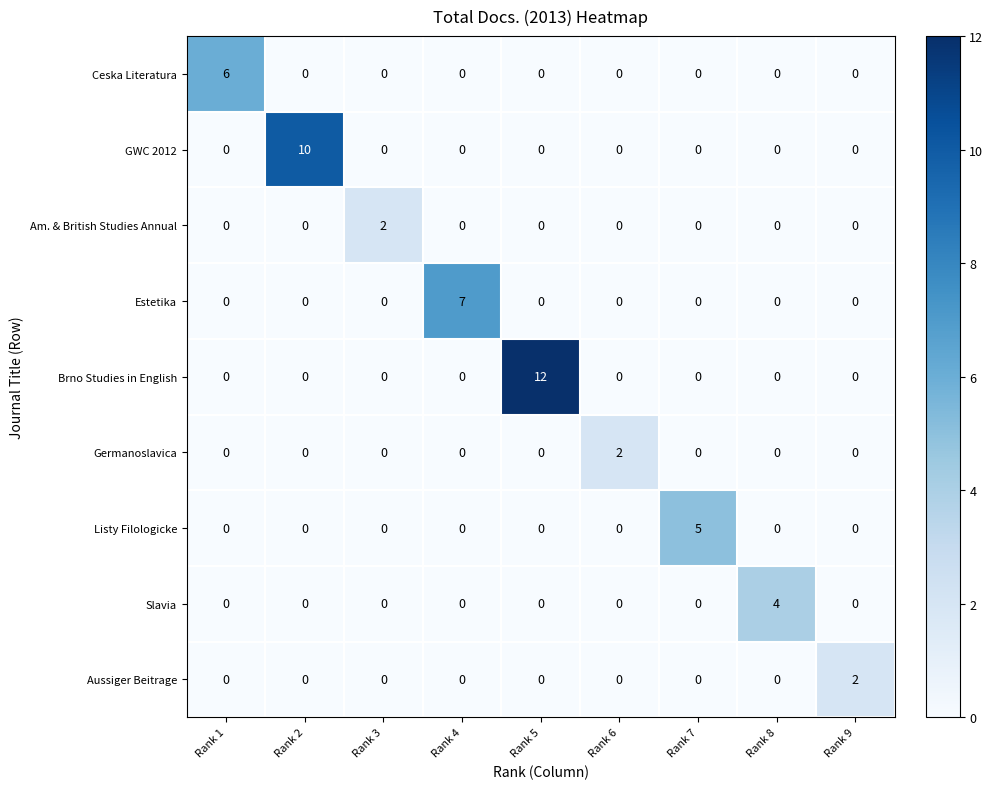

Which series has the largest range (max minus min)?

Brno Studies in English